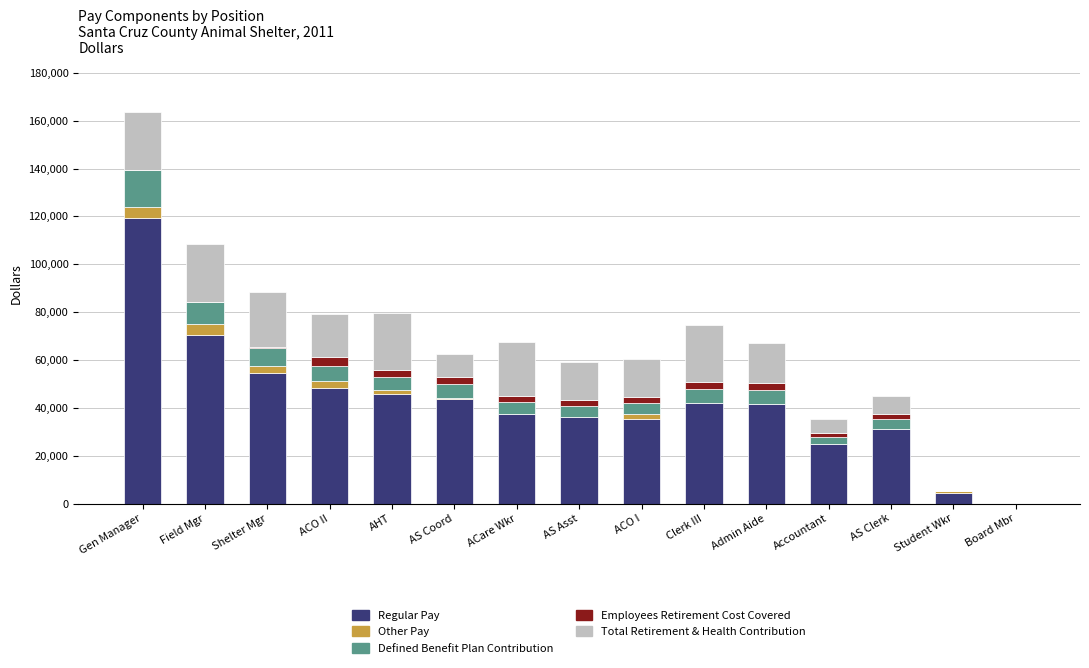

Are the bars horizontal?

No